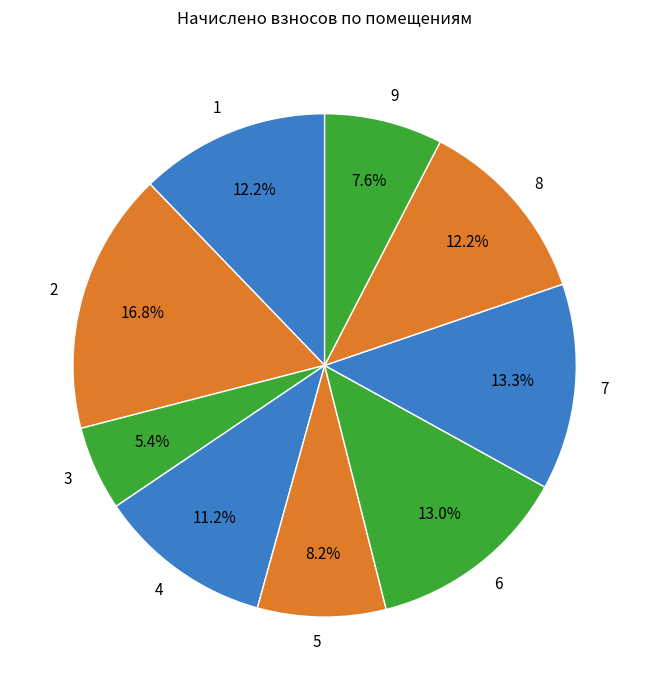

Does 2 represent more than half of the total?

No